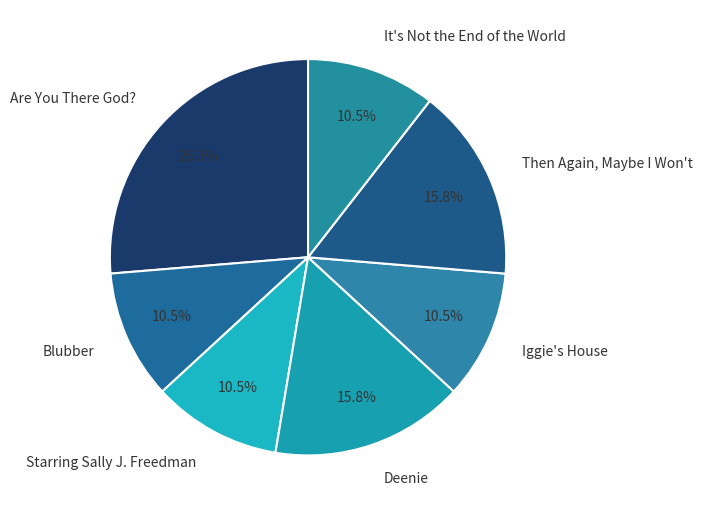

What is the largest slice in the pie chart?

Are You There God?